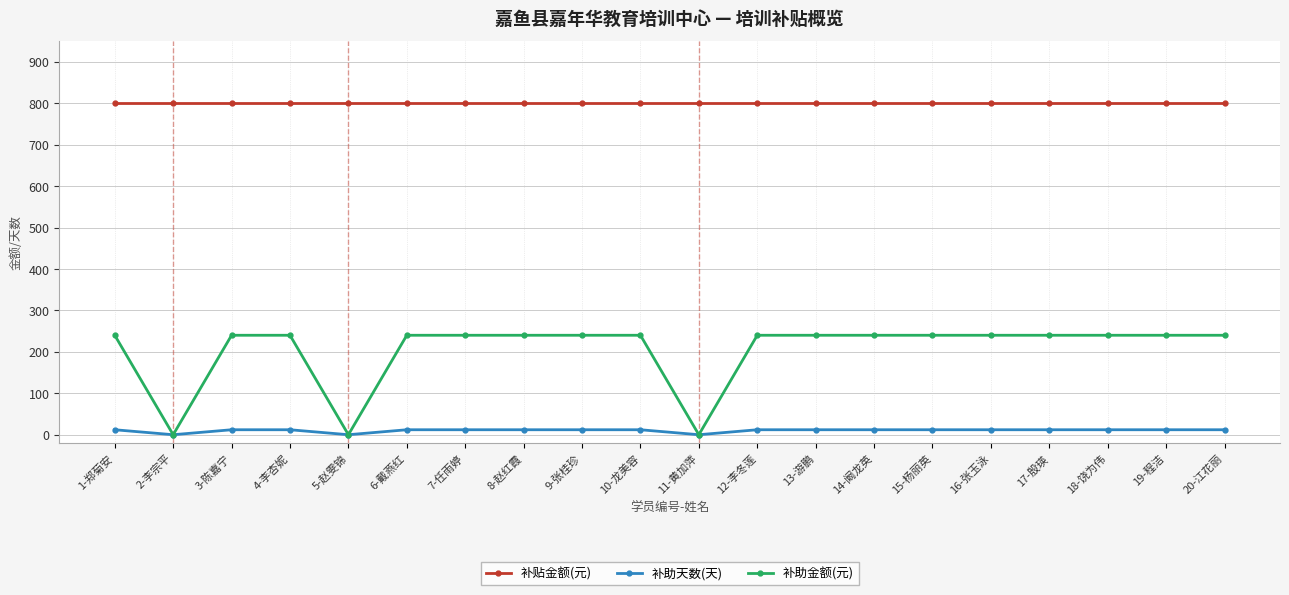

Is the value of 补贴金额(元) at 13-游鹏 greater than the value of 补助天数(天) at 3-陈嘉宁?

Yes